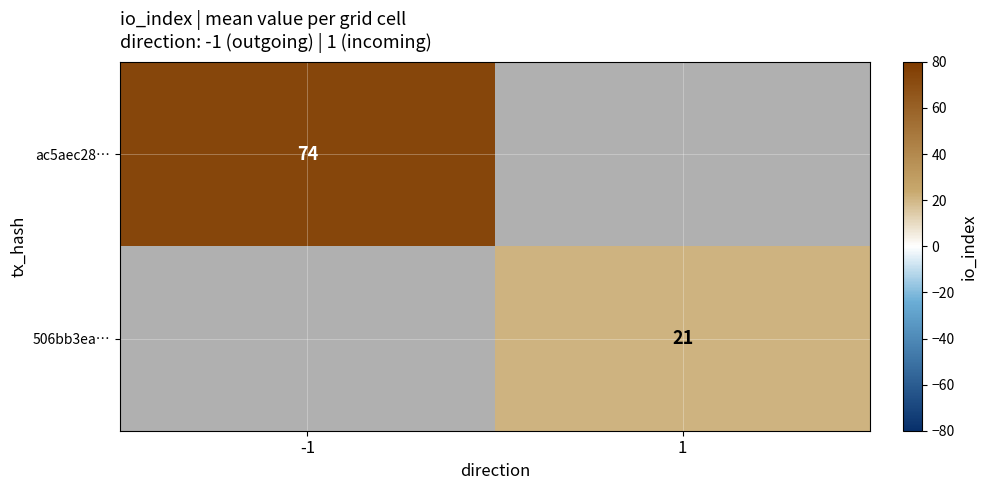

The value of 506bb3ea… at 1 is 21. True or false?

True